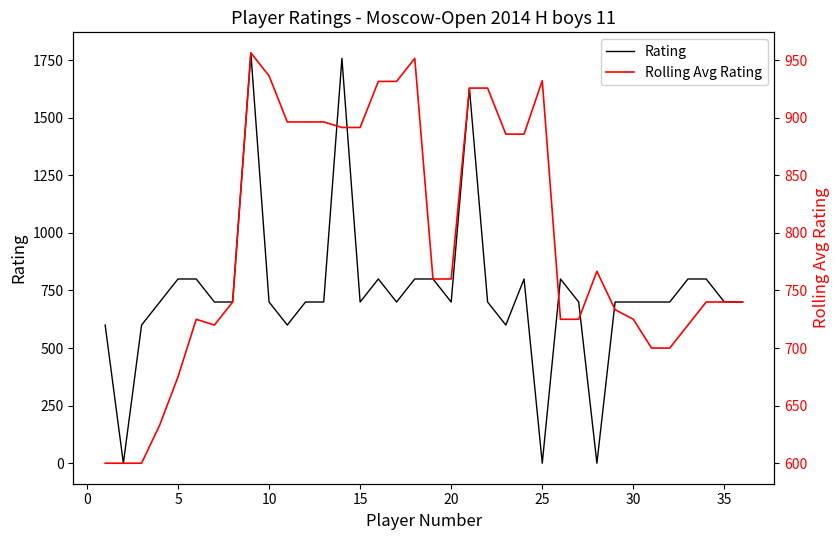

The value of Rolling Avg Rating at 20 is 382.8. True or false?

False